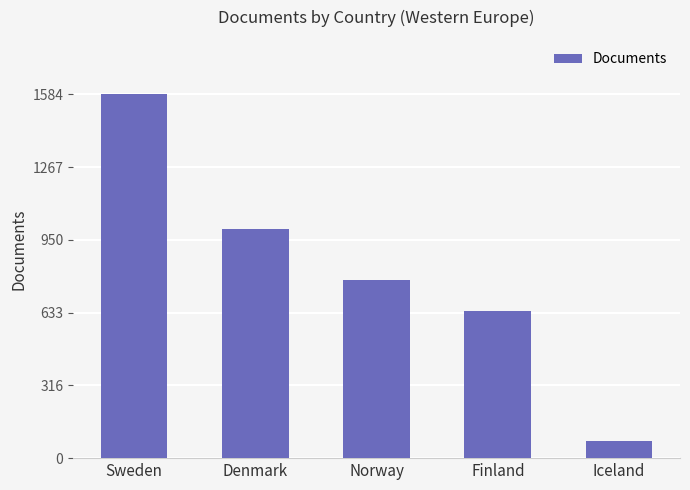

What is the approximate value at Iceland, to the nearest 50?

50